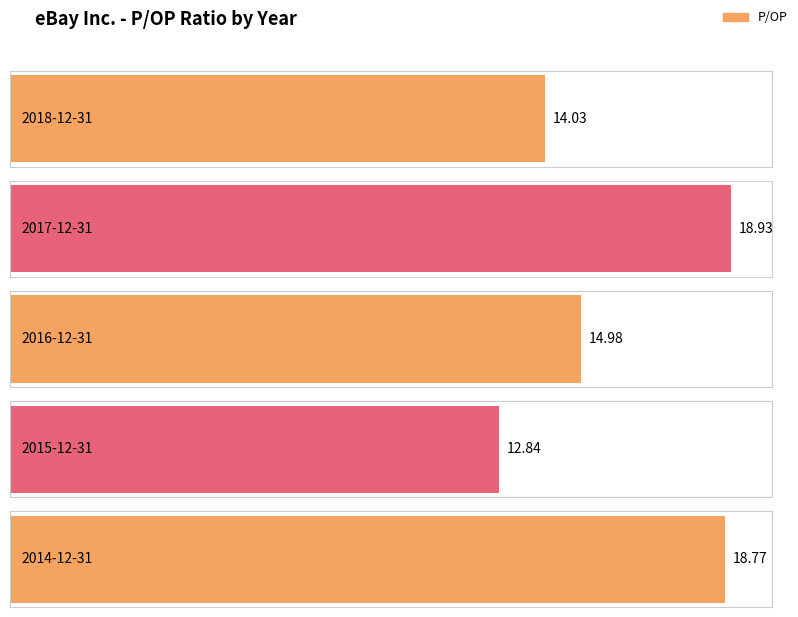

What is the maximum value shown in the chart?

18.9